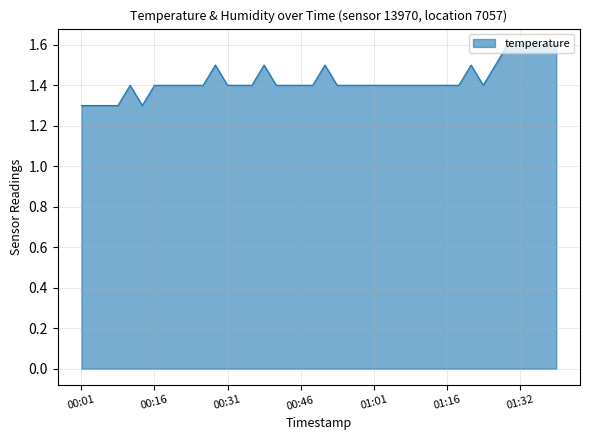

What is the minimum value shown in the chart?

1.3